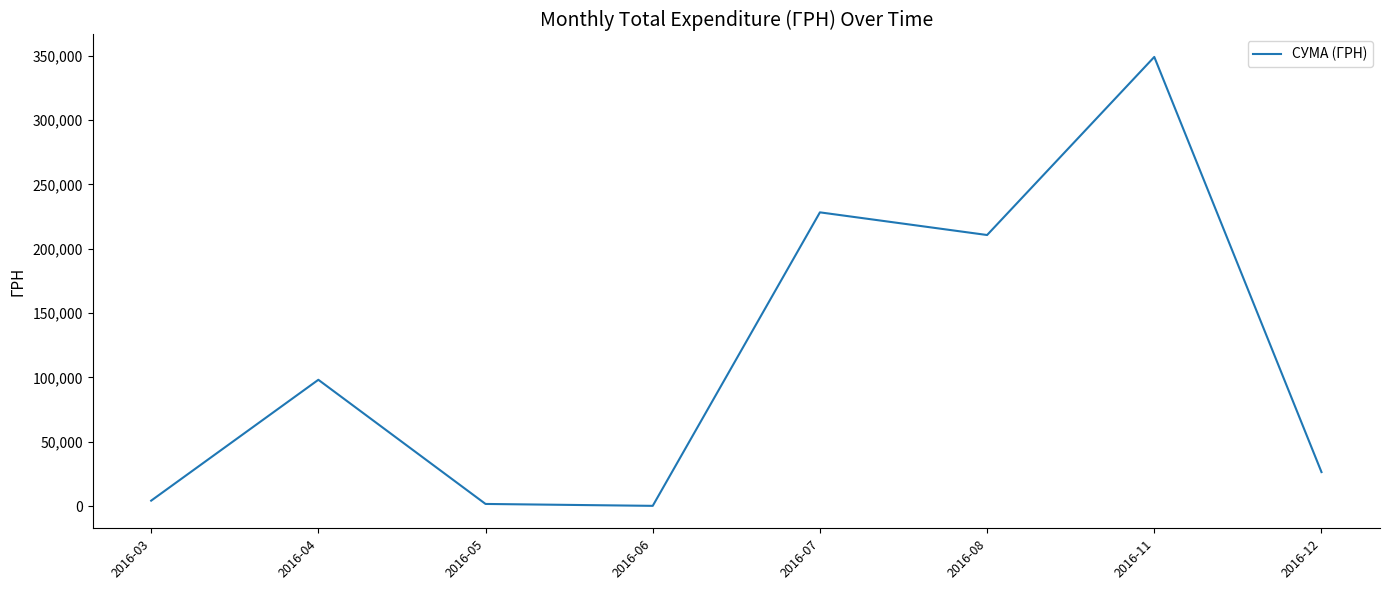

Where does the data first go above 98172?

2016-04